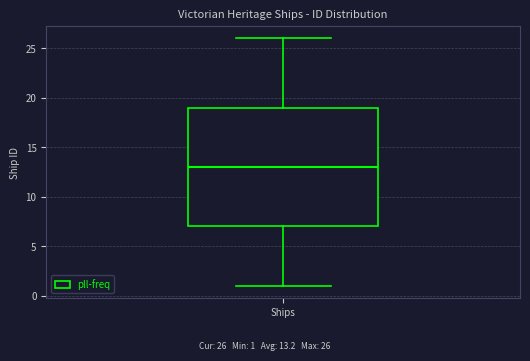

Where does the median line of the box for Ships sit on the y-axis? The values are not printed on the chart, so give them approximately, as read against the axis.

13